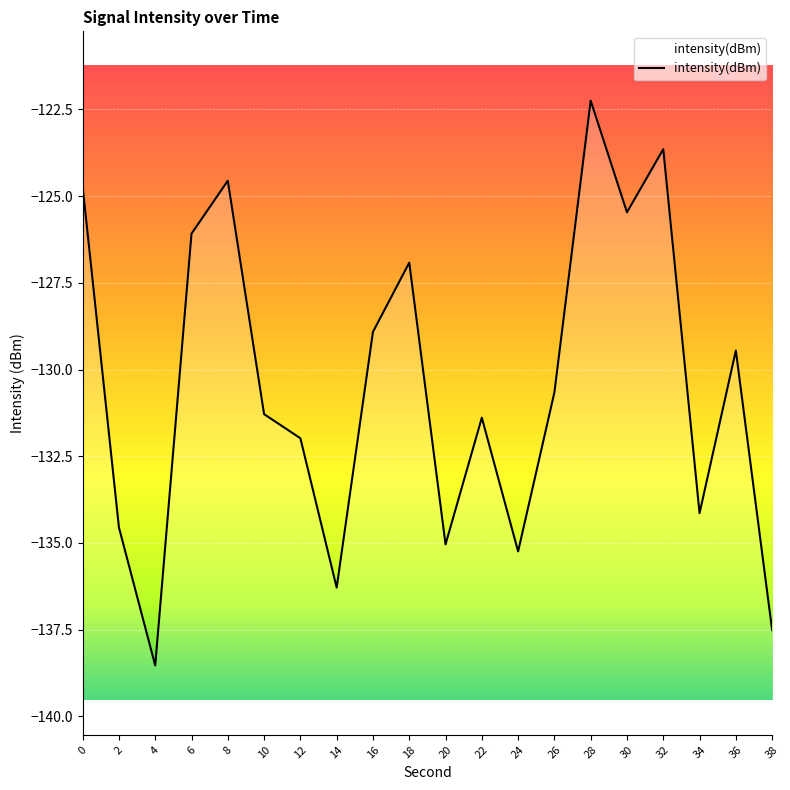

How many lines are shown in the chart?

1